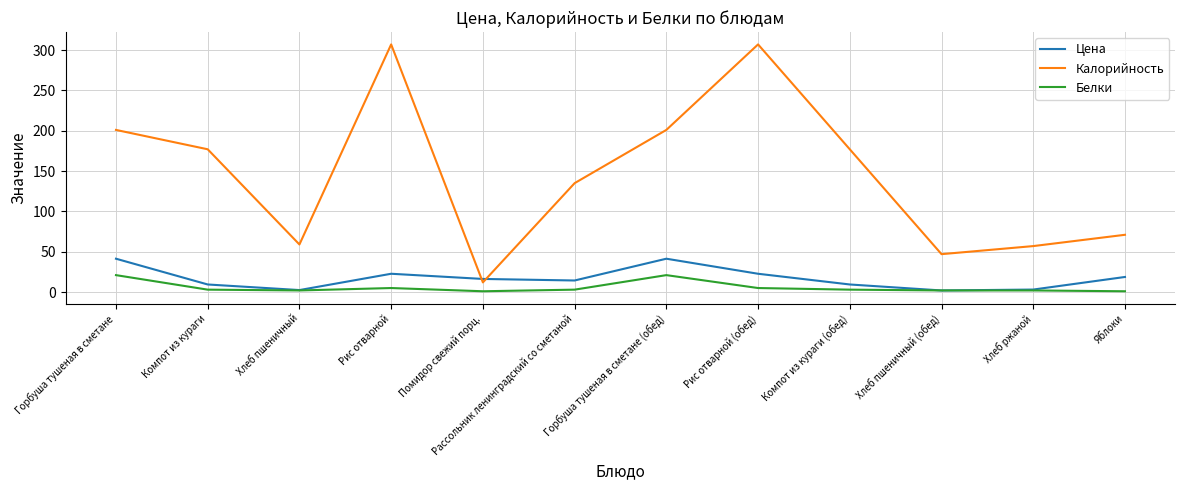

At which label does Белки first exceed 3?

Горбуша тушеная в сметане